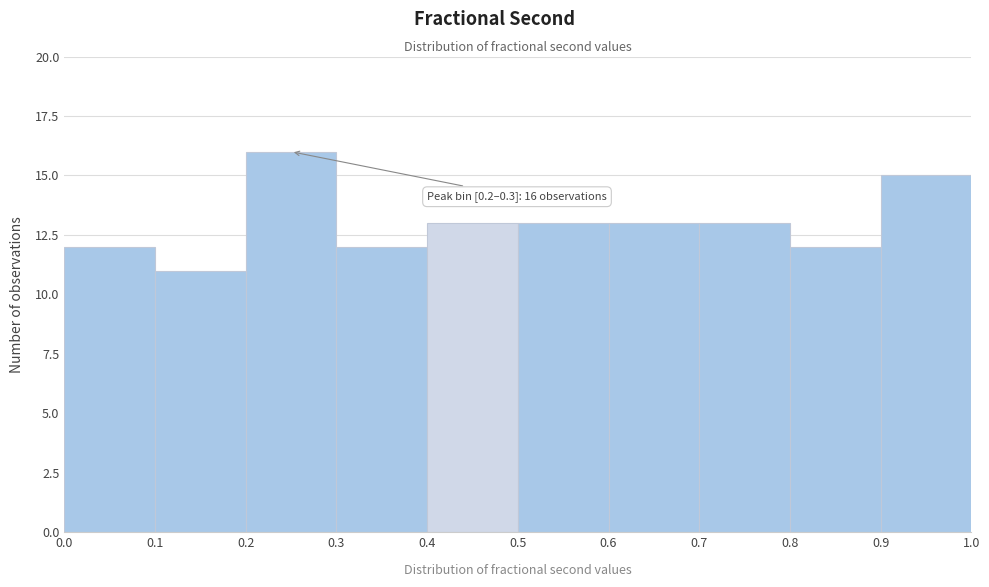

Which range on the x-axis has the tallest bar?

0.2 to 0.3